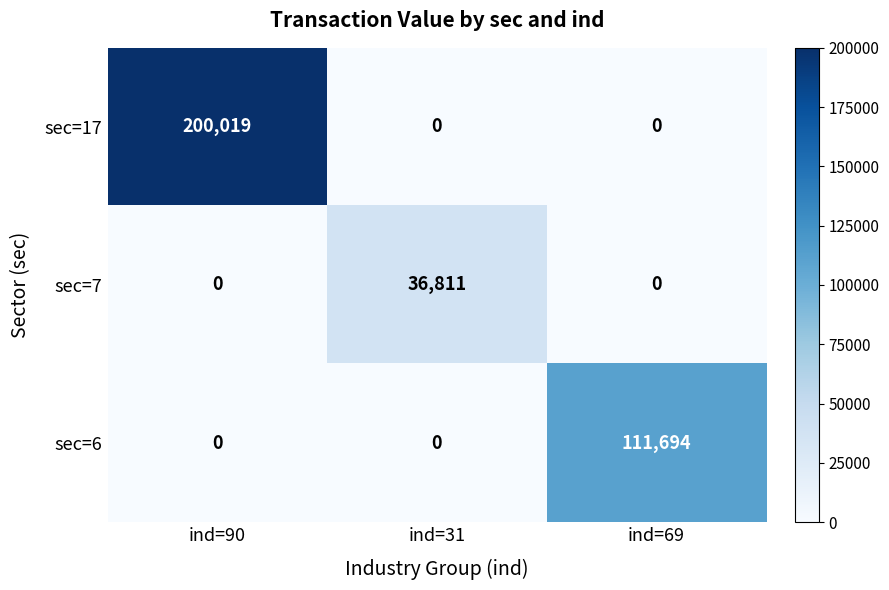

Reading left to right, transcribe all the data shown in this chart.

sec=17: ind=90=200019	ind=31=0	ind=69=0
sec=7: ind=90=0	ind=31=36811	ind=69=0
sec=6: ind=90=0	ind=31=0	ind=69=111694